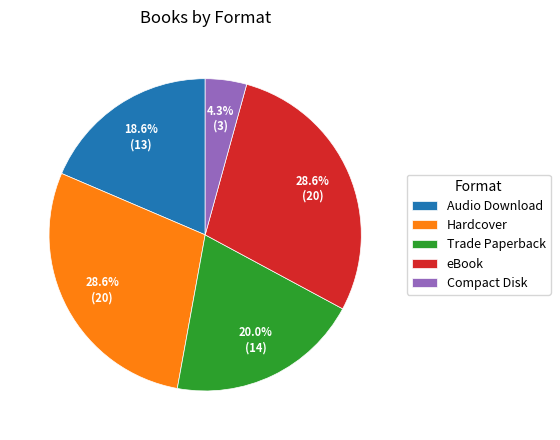

Which has a higher value, Trade Paperback or Audio Download?

Trade Paperback